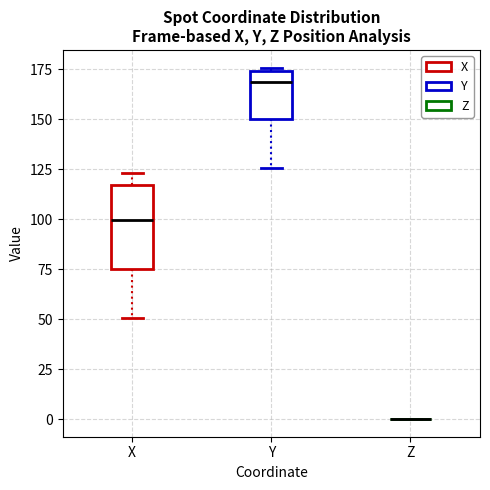

Reading left to right, transcribe this box plot: for each box, give where its median line is, the range the box spans, and where its two whiskers end, as read against the y-axis. The values are not printed on the chart, so give them approximately, as read against the axis.

X: median 100, box 75 to 115, whiskers 50 to 125
Y: median 170, box 150 to 175, whiskers 125 to 175 (just above the box's upper edge)
Z: box collapsed to a line at 0, whiskers 0 to 0